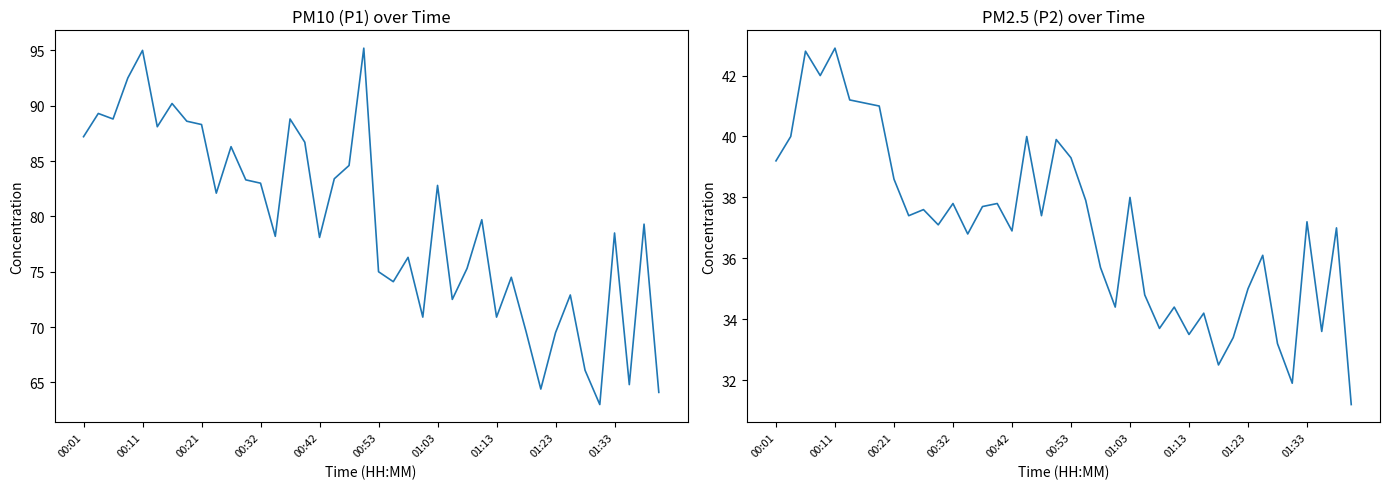

What position from the right is 01:13?

12